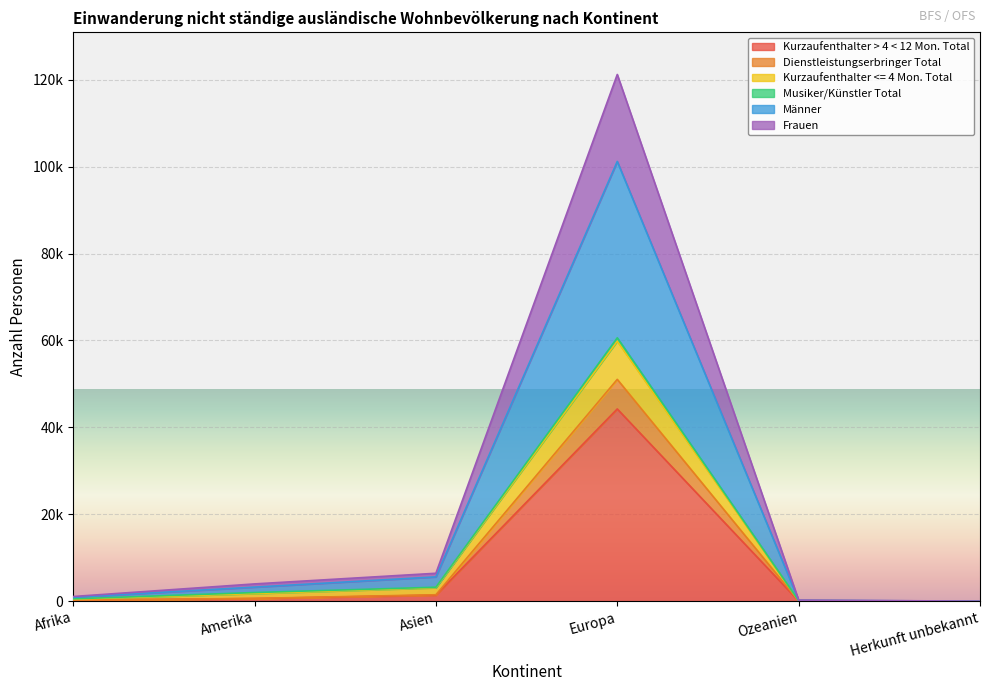

What is the difference between the maximum and second lowest values in the Kurzaufenthalter > 4 < 12 Mon. Total series?

44204